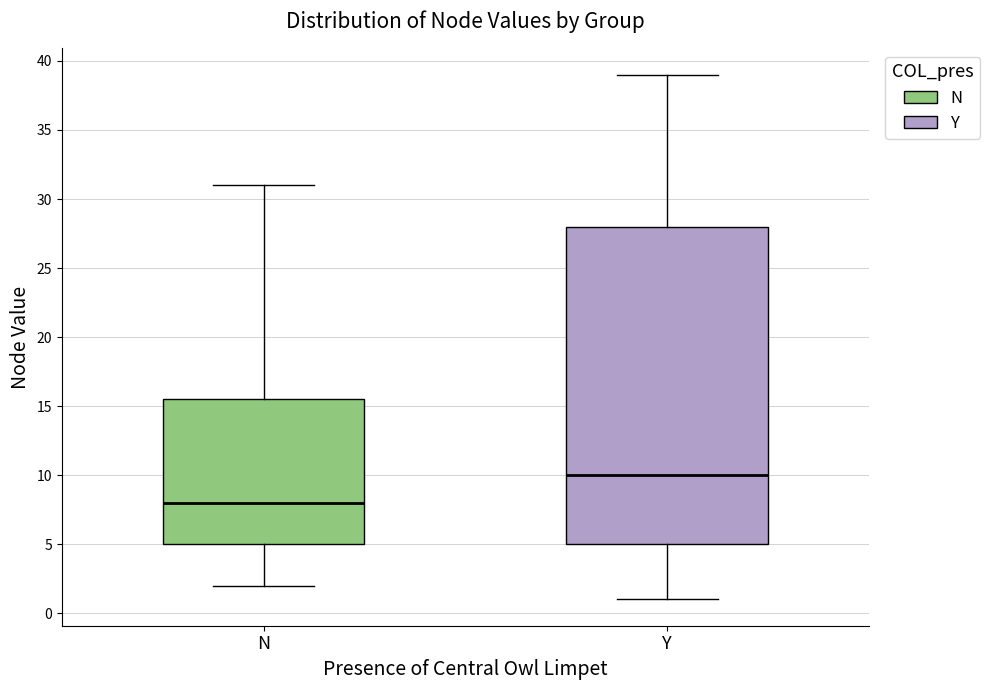

Reading left to right, transcribe this box plot: for each box, give where its median line is, the range the box spans, and where its two whiskers end, as read against the y-axis. The values are not printed on the chart, so give them approximately, as read against the axis.

N: median 8.0, box 5.0 to 15.5, whiskers 2.0 to 31.0
Y: median 10.0, box 5.0 to 28.0, whiskers 1.0 to 39.0